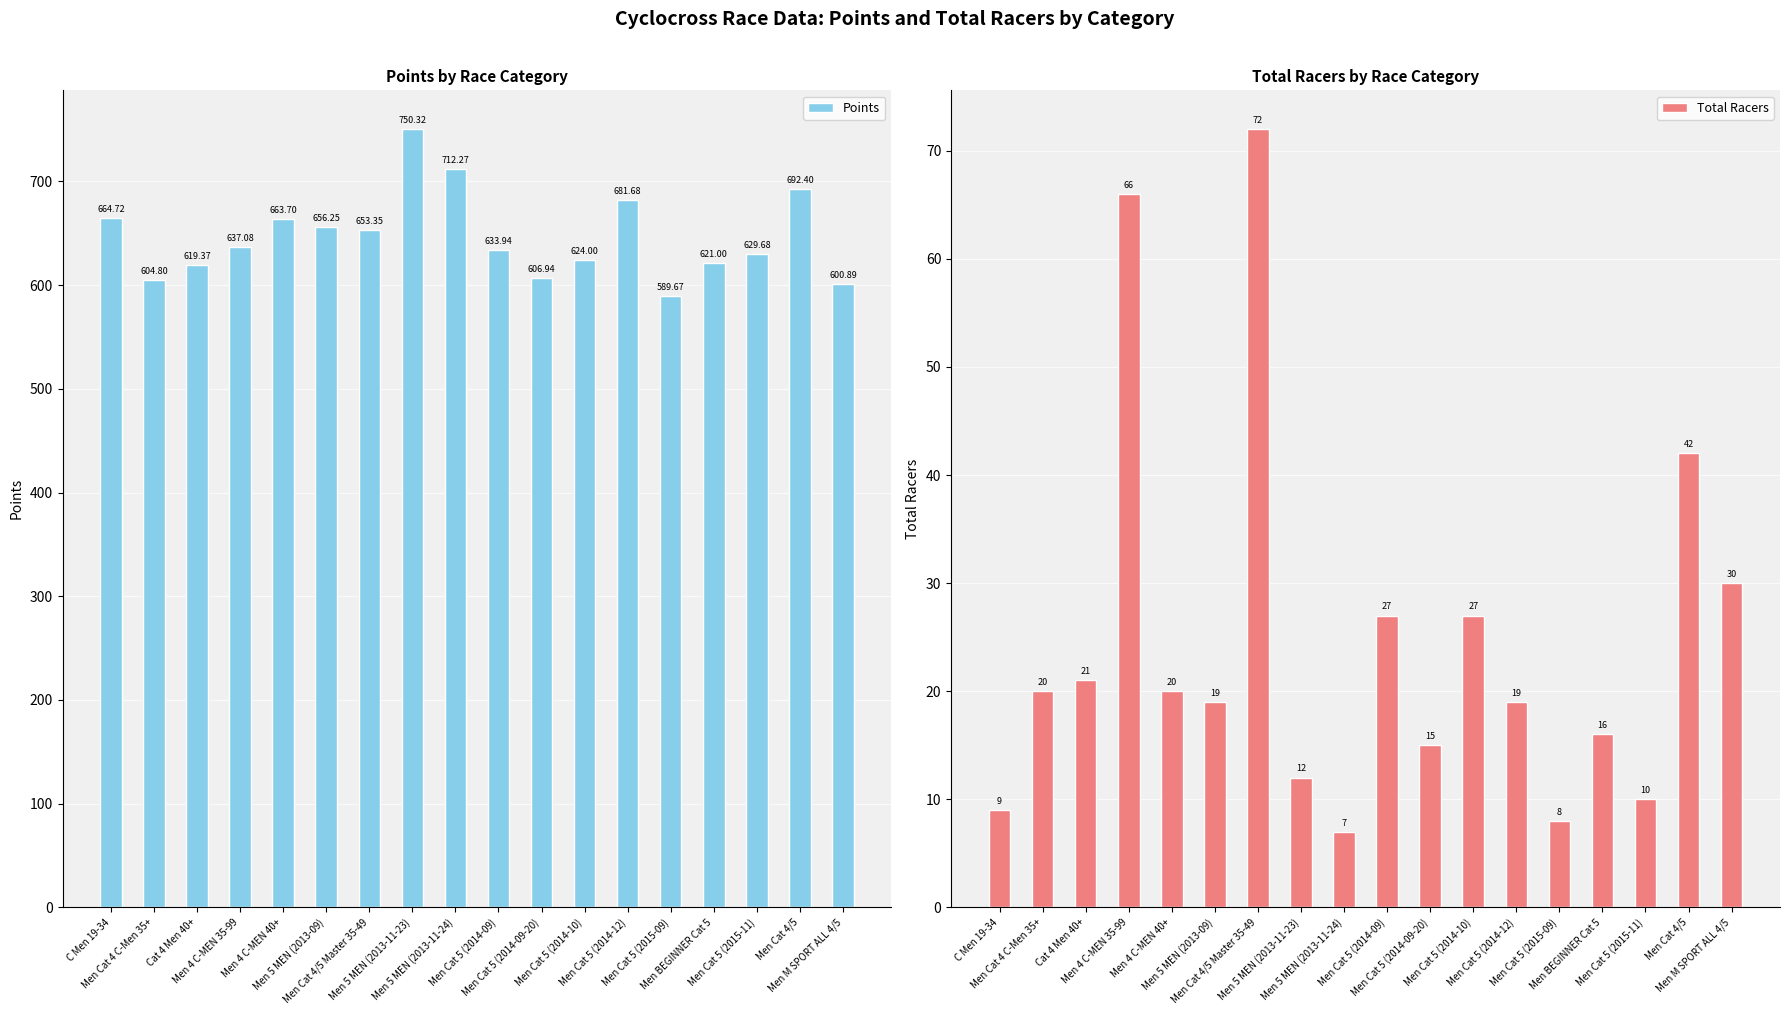

Does the chart contain any negative values?

No